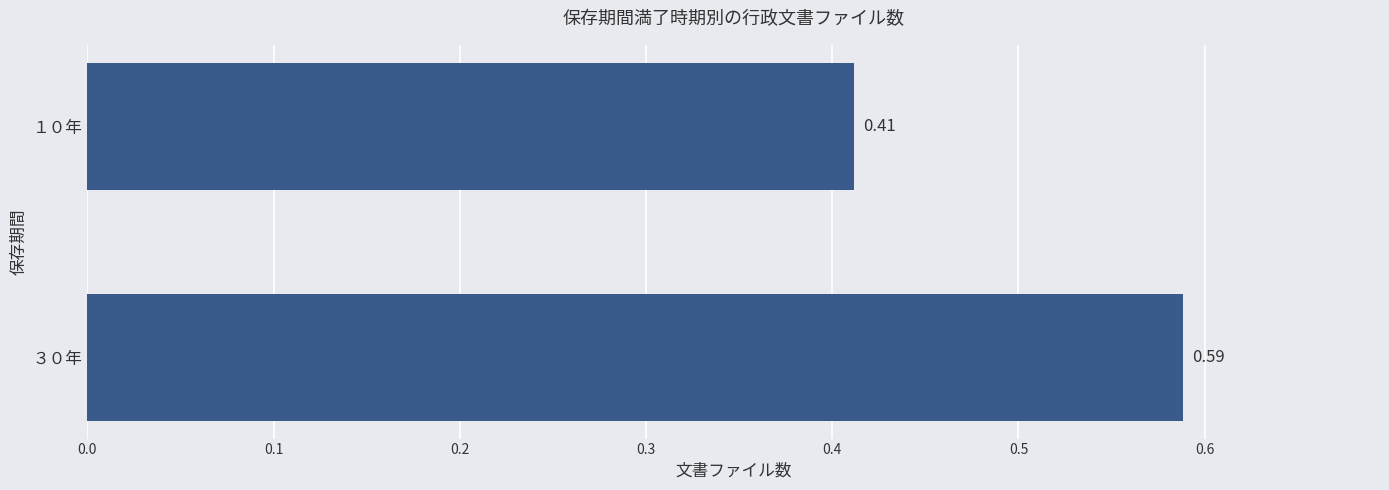

Rank the categories by value from highest to lowest.

３０年, １０年